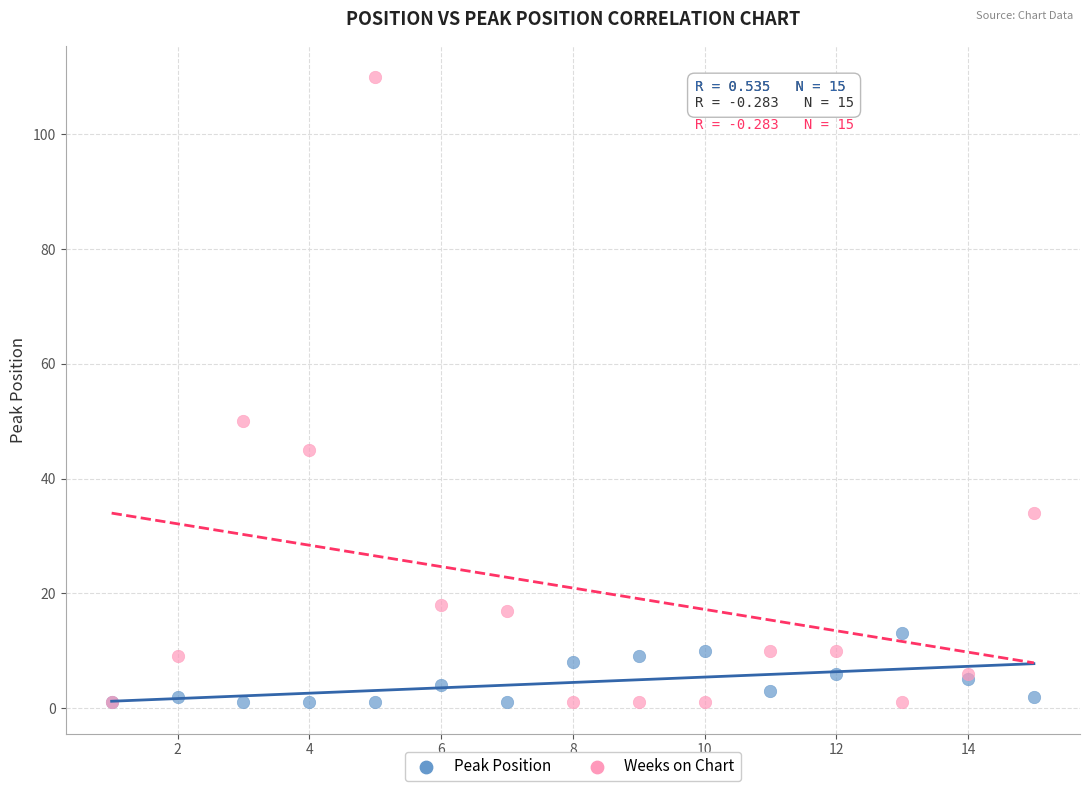

Across all series, what Y value is closest to 55?

50